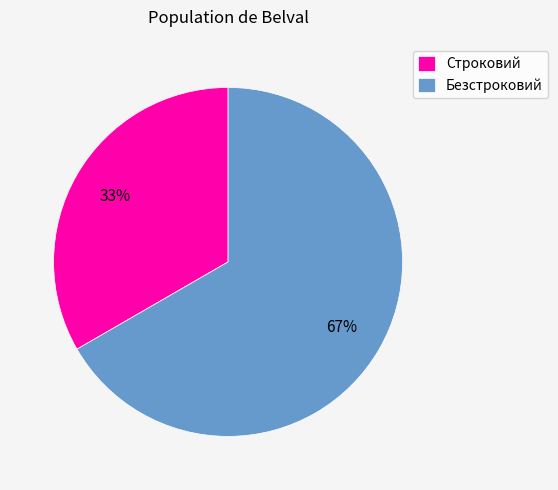

Which category accounts for the majority?

Безстроковий